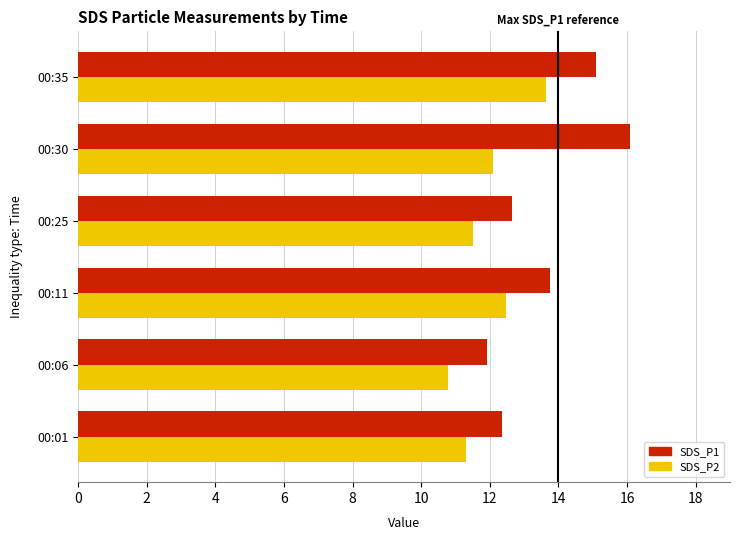

How many distinct data groups are displayed?

2